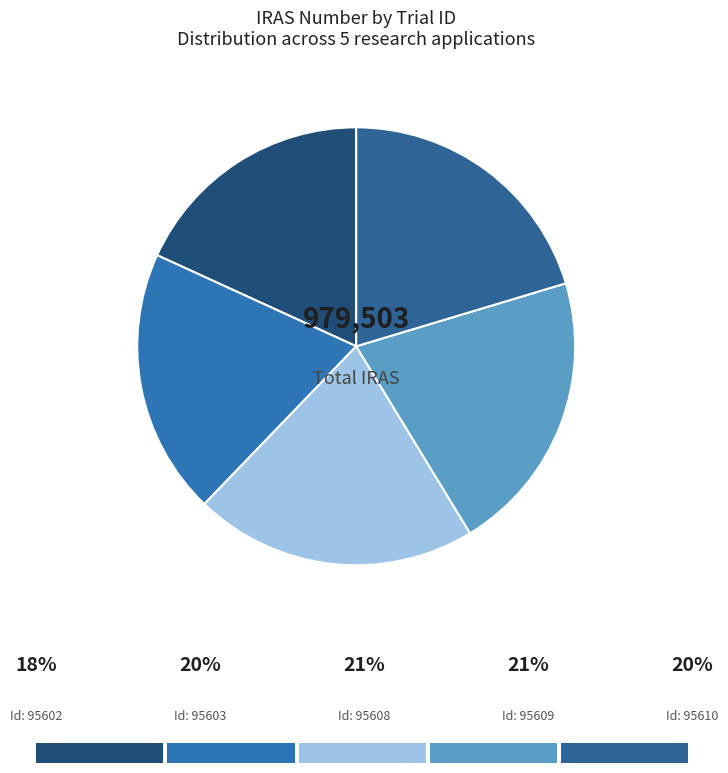

To the nearest percent, what is the difference between the largest and smallest slice percentages?

3%